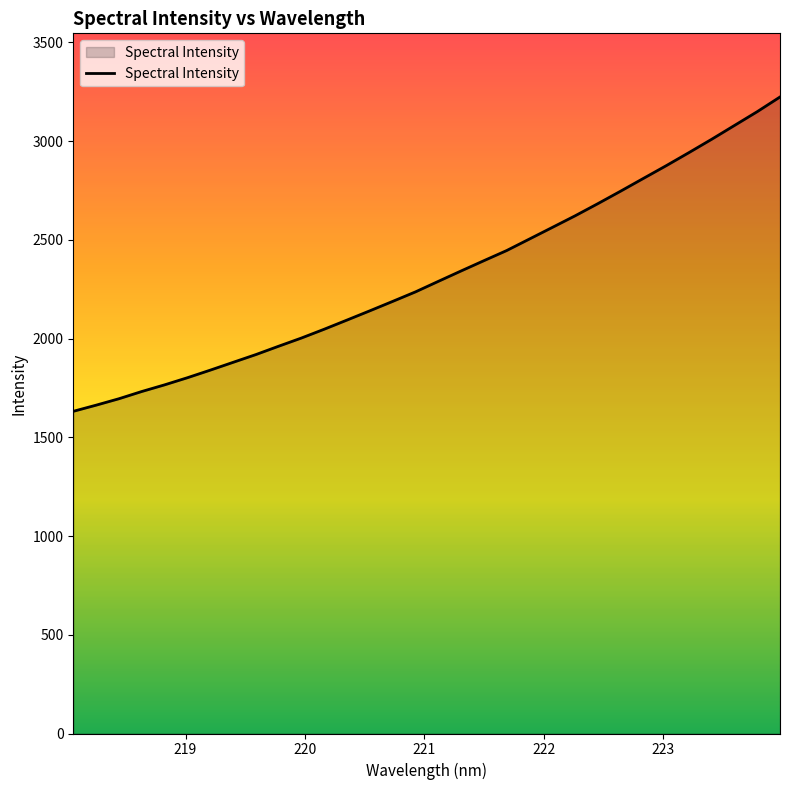

How many values are below 2289?

16